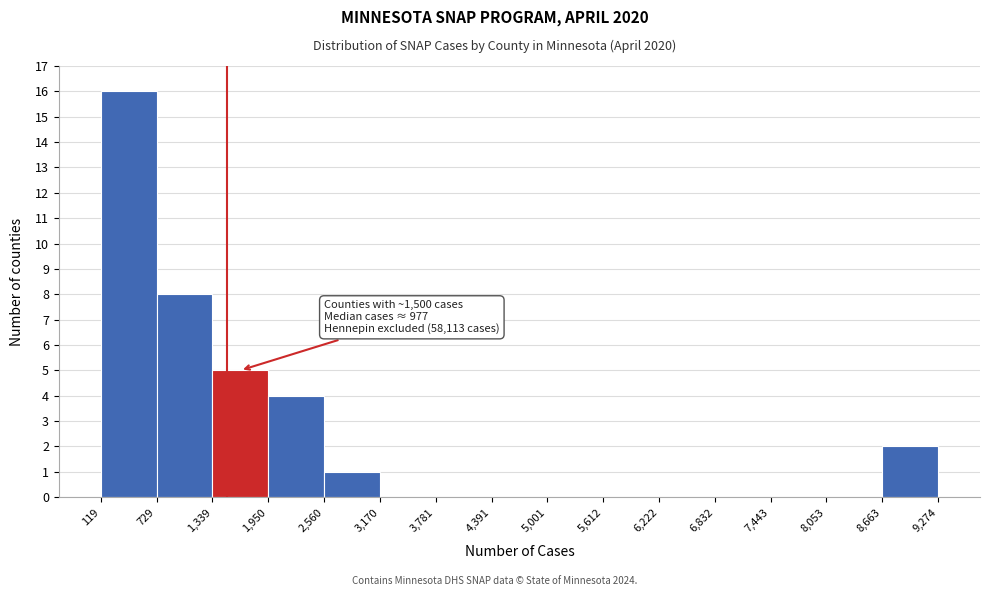

Which range on the x-axis has the tallest bar?

119 to 729